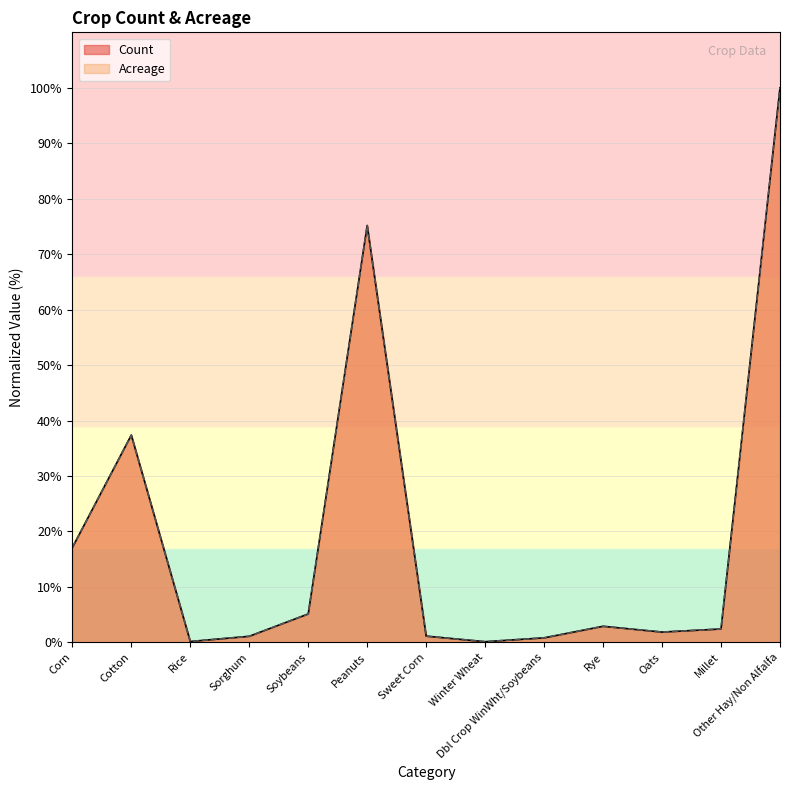

Which series has the widest spread of values?

Count